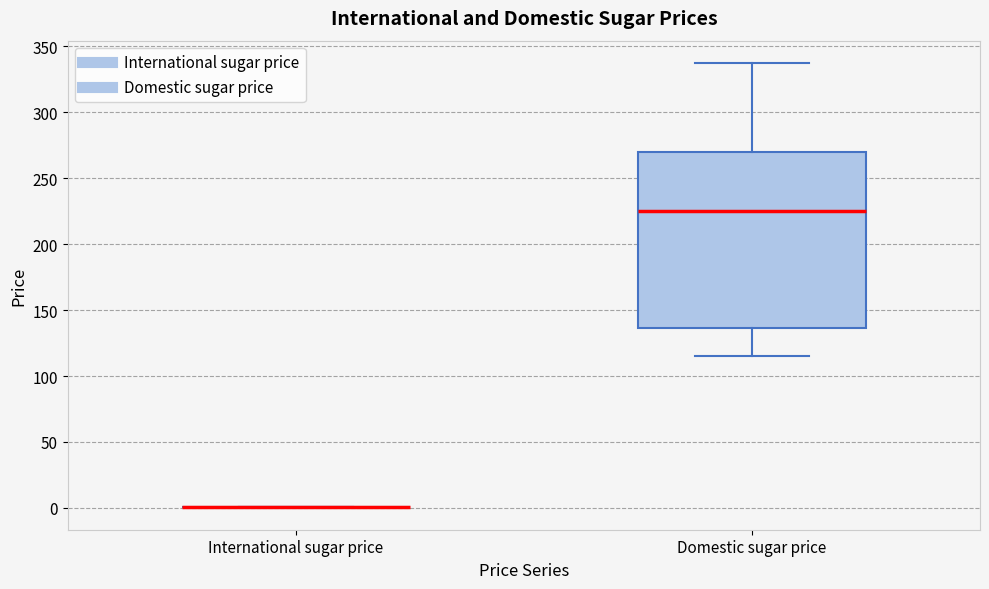

Reading left to right, transcribe this box plot: for each box, give where its median line is, the range the box spans, and where its two whiskers end, as read against the y-axis. The values are not printed on the chart, so give them approximately, as read against the axis.

International sugar price: box collapsed to a line at 0, whiskers 0 to 0
Domestic sugar price: median 225, box 135 to 270, whiskers 115 to 335